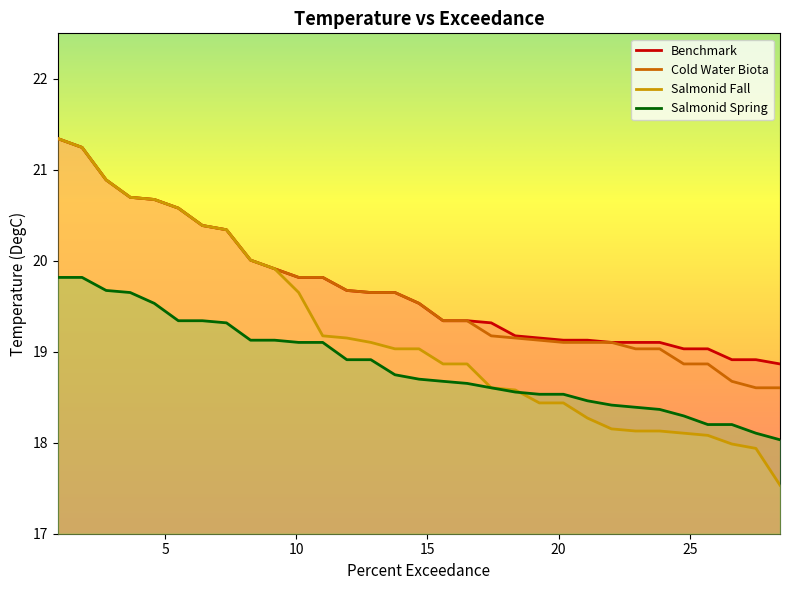

How many lines are shown in the chart?

4